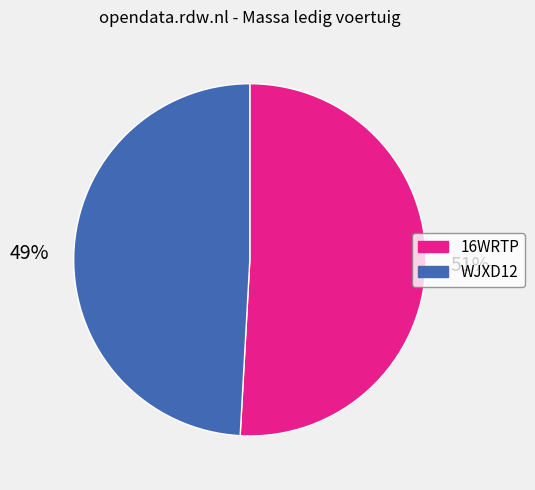

What is the ratio of the value at WJXD12 to the value at 16WRTP?

1.0